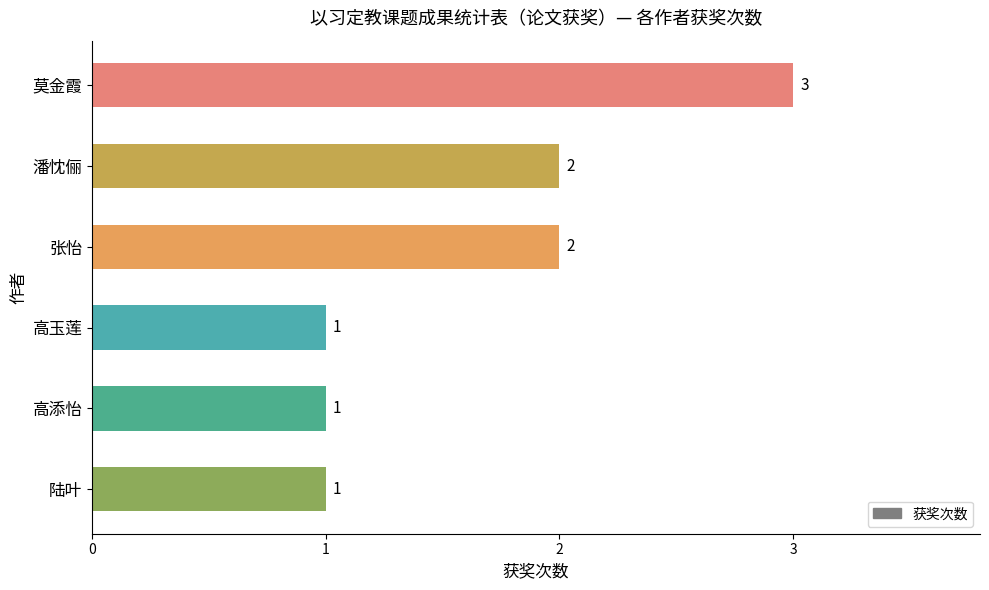

What is the sum of all values?

10